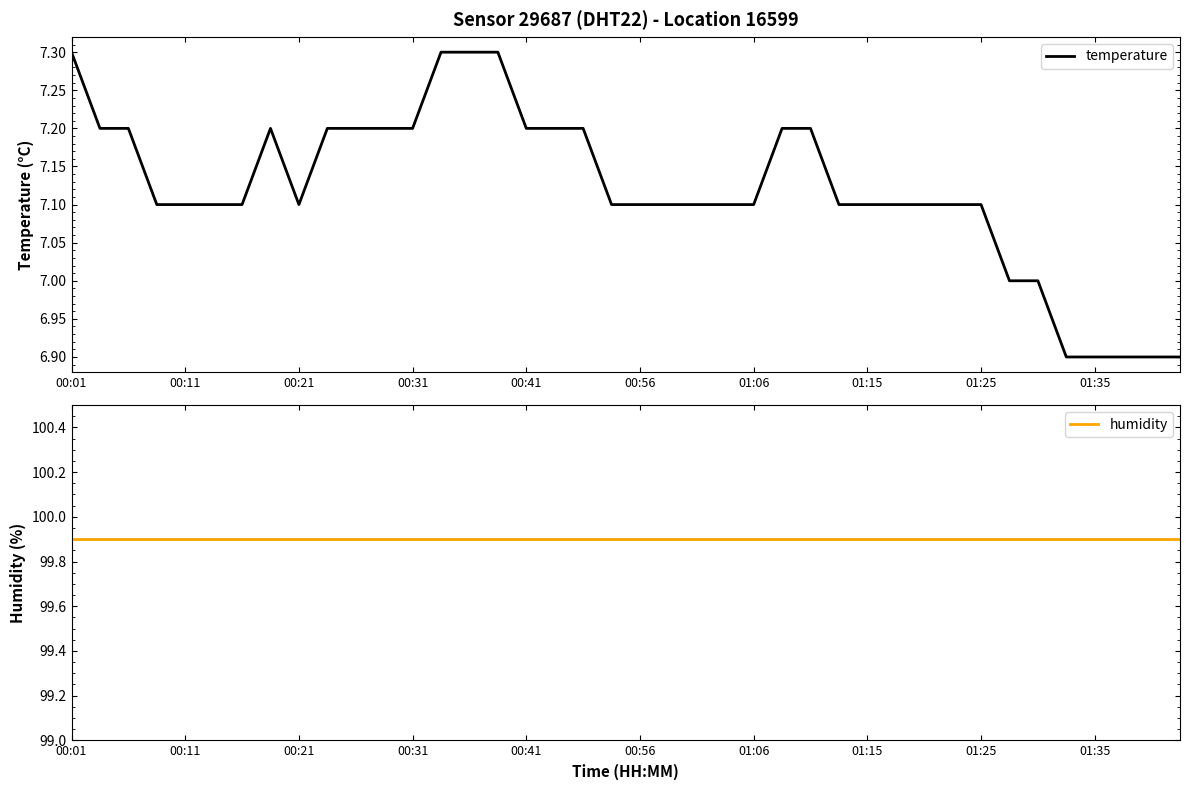

True or false: temperature and humidity cross at least once.

False